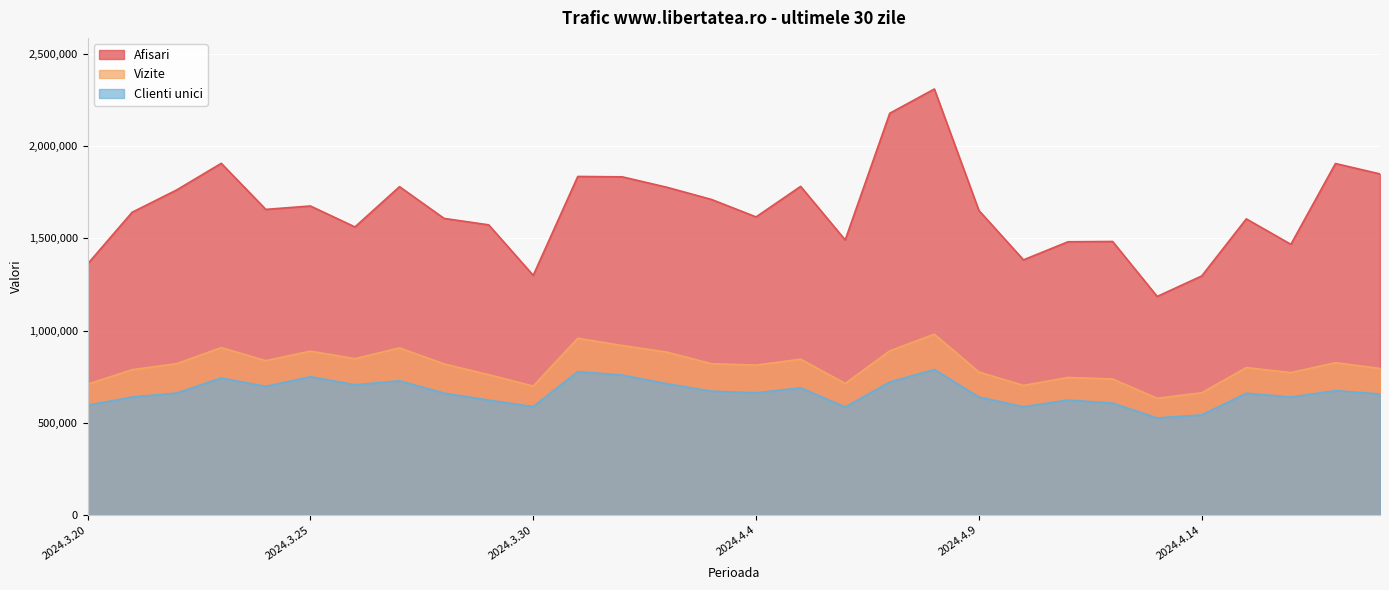

What is the label of the 14th point from the right?

2024.4.5